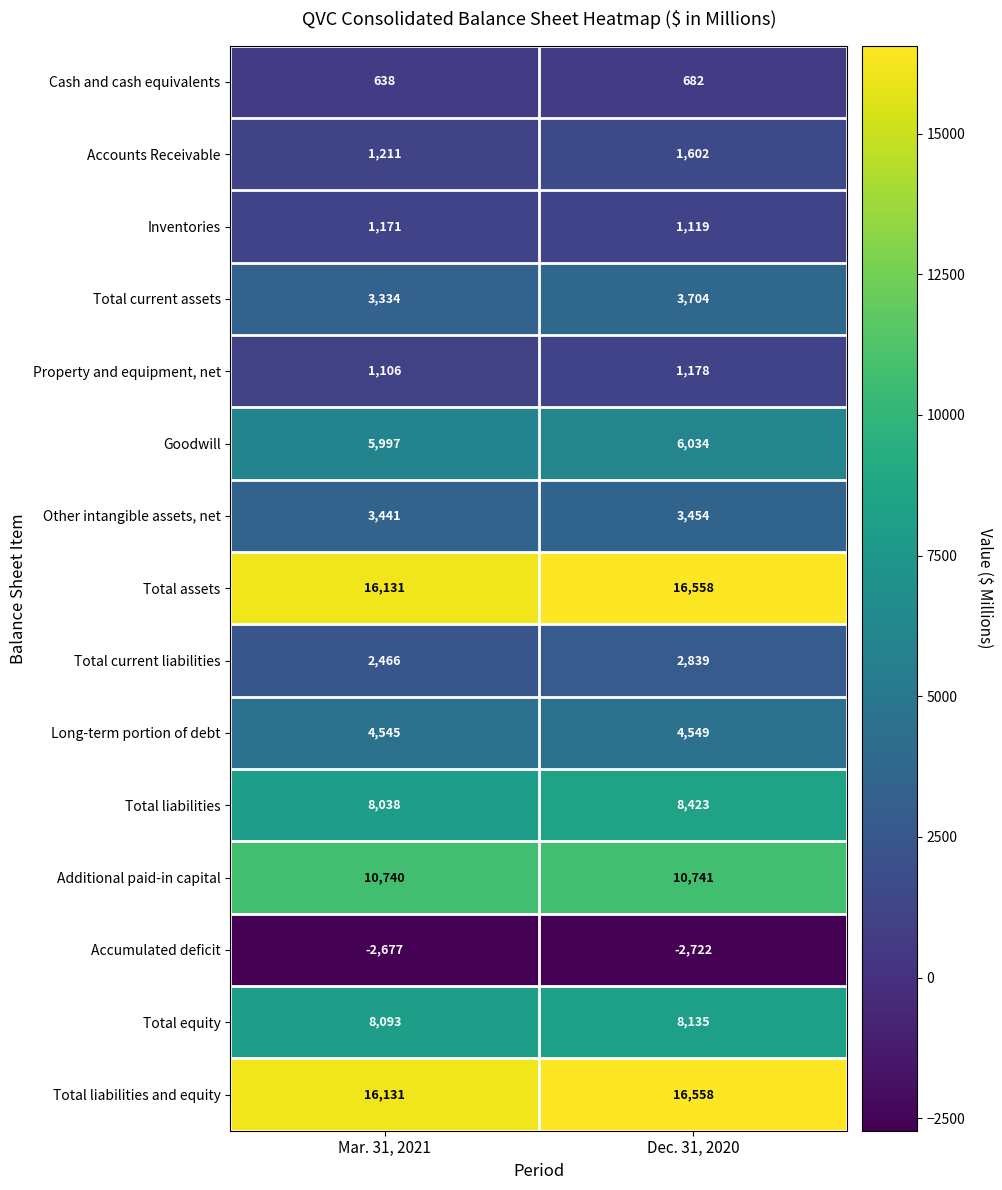

What is the spread (max minus min) of values at Dec. 31, 2020?

19280